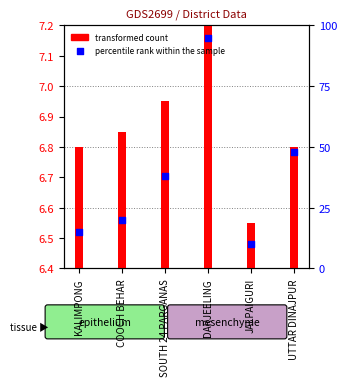

What is the total value across all series at SOUTH 24 PARGANAS?

45.0